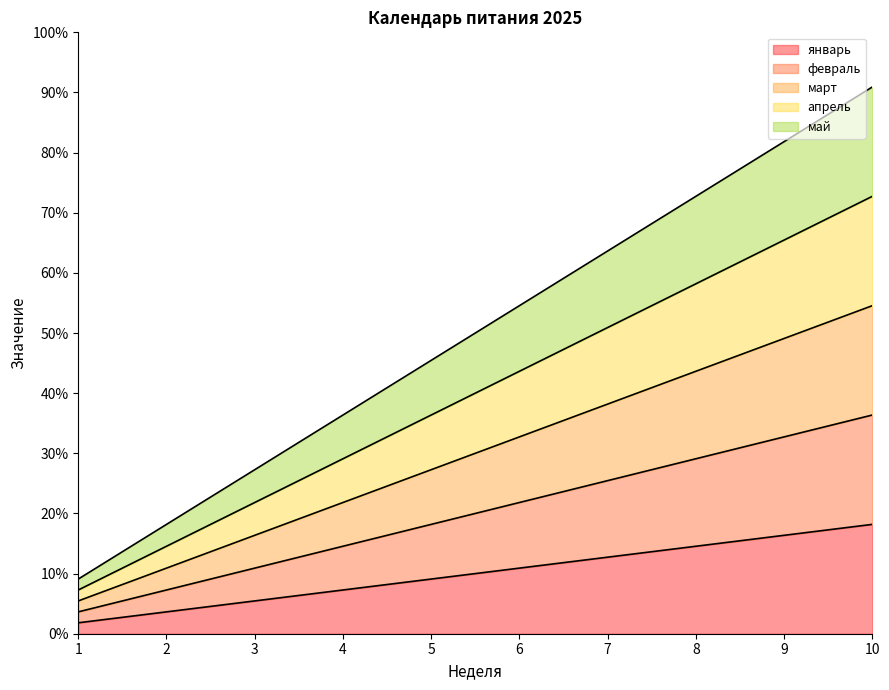

List the series in order of their overall mean, highest first.

май, апрель, март, февраль, январь